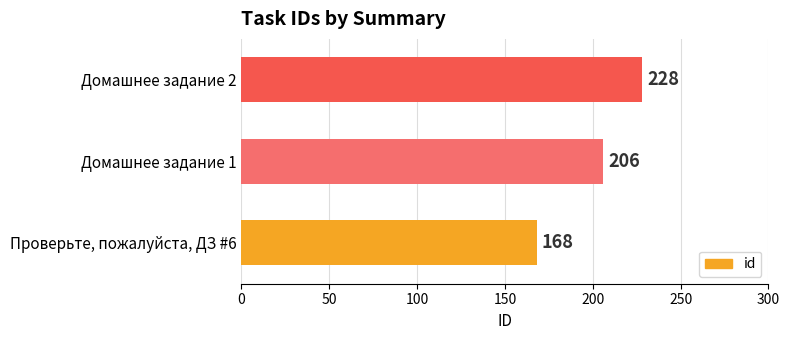

The value at Домашнее задание 1 is 206. True or false?

True